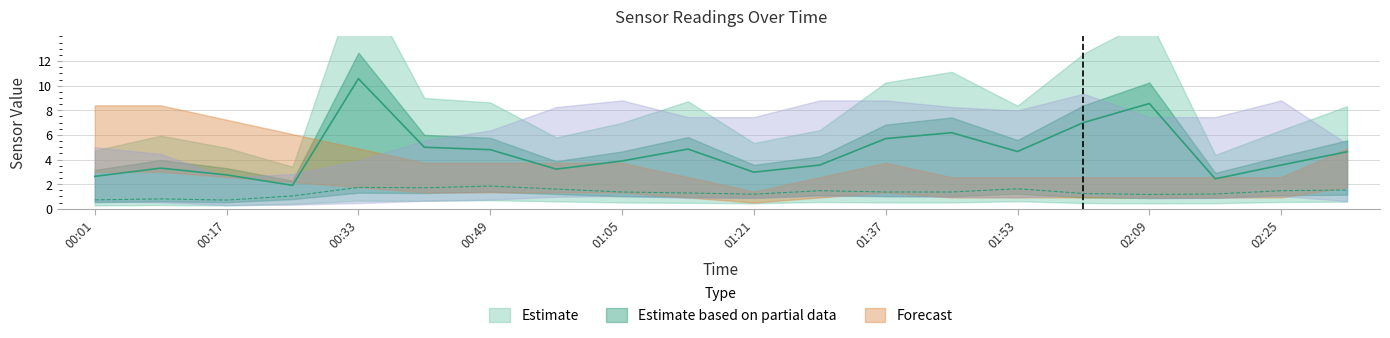

True or false: SDS_P2 and SDS_P1 cross at least once.

False